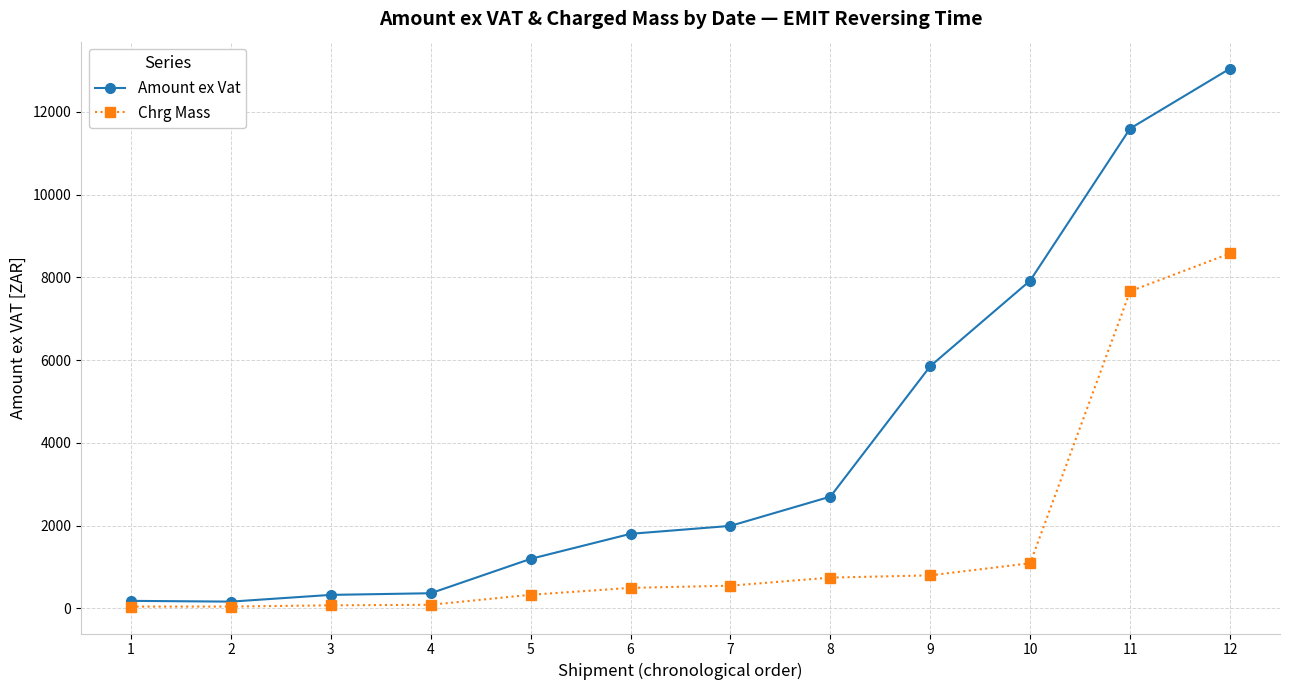

Rank the series by their average value, from highest to lowest.

Amount ex Vat, Chrg Mass